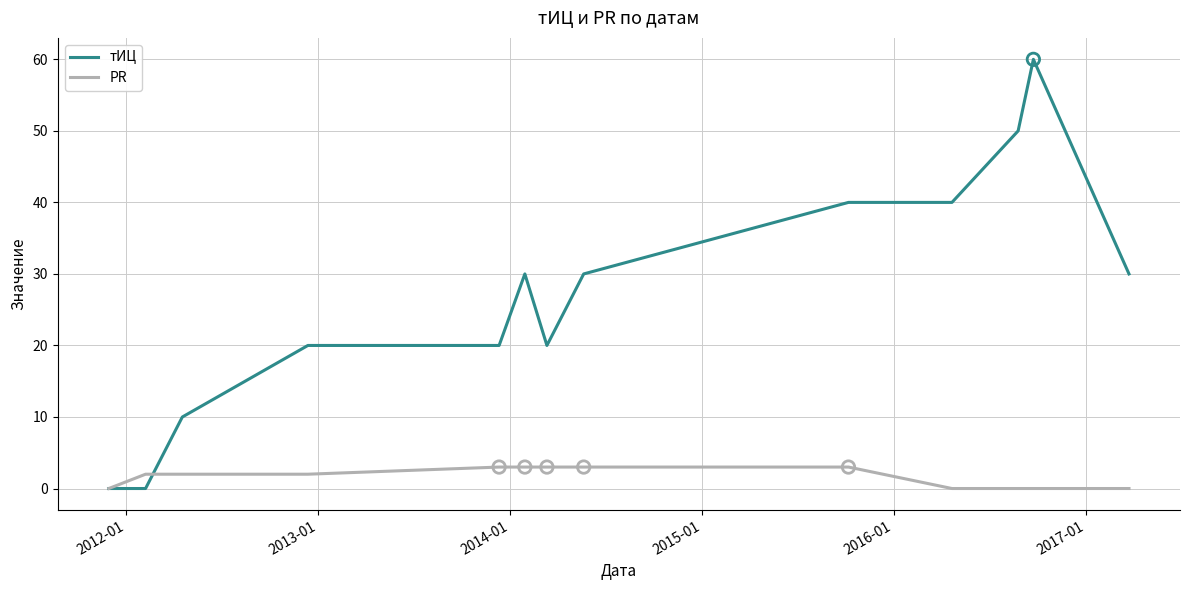

At how many categories does at least one series exceed 36?

4